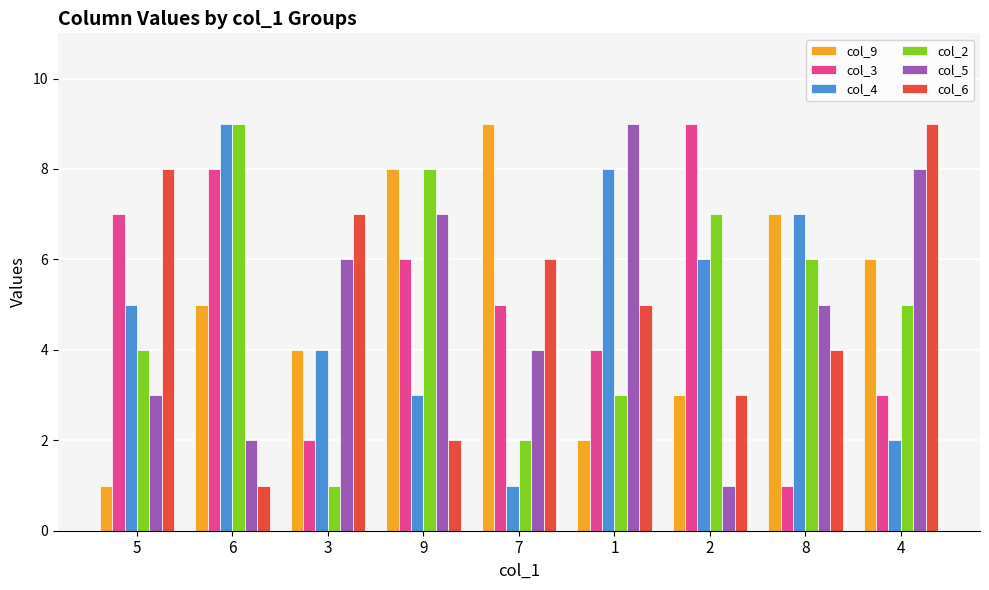

What is the highest value of the col_6 series?

9